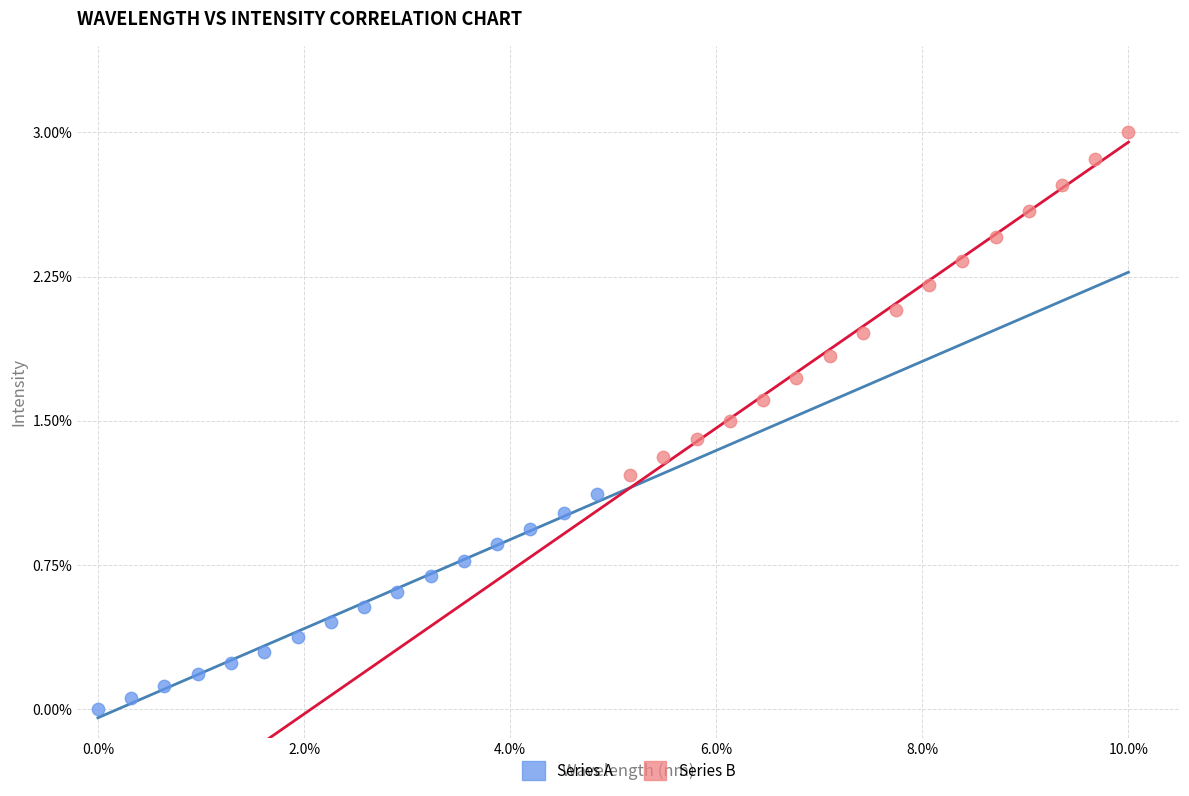

What are all the series names shown in the legend?

Series A, Series B